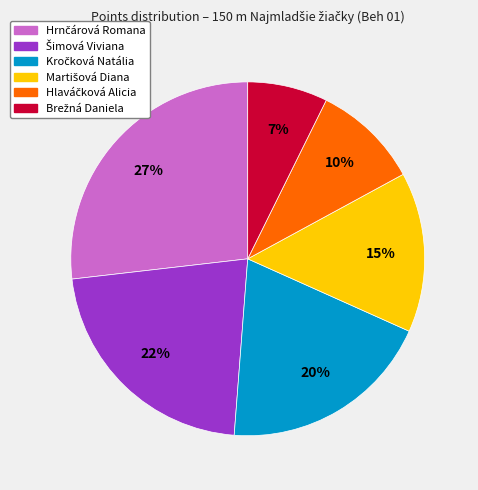

Is there a majority slice in this chart?

No